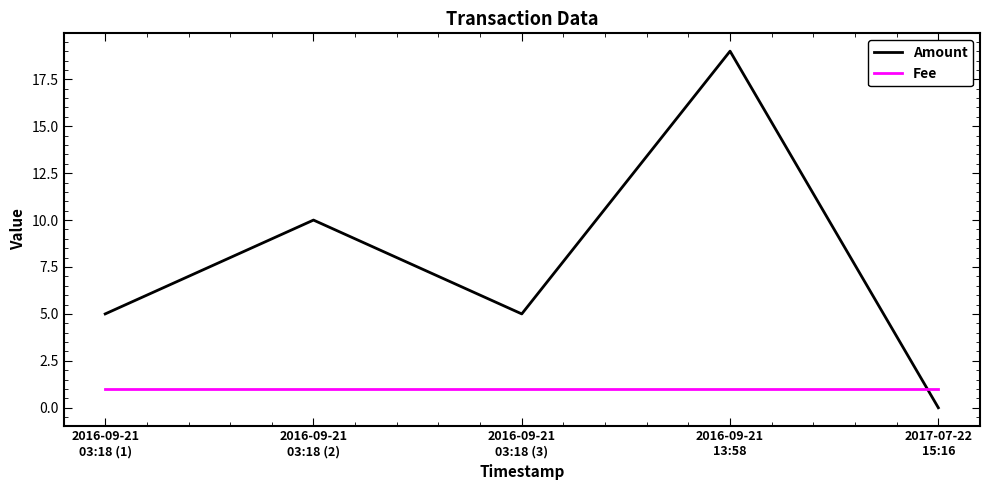

Which label corresponds to the smallest value in the chart?

2017-07-22
15:16